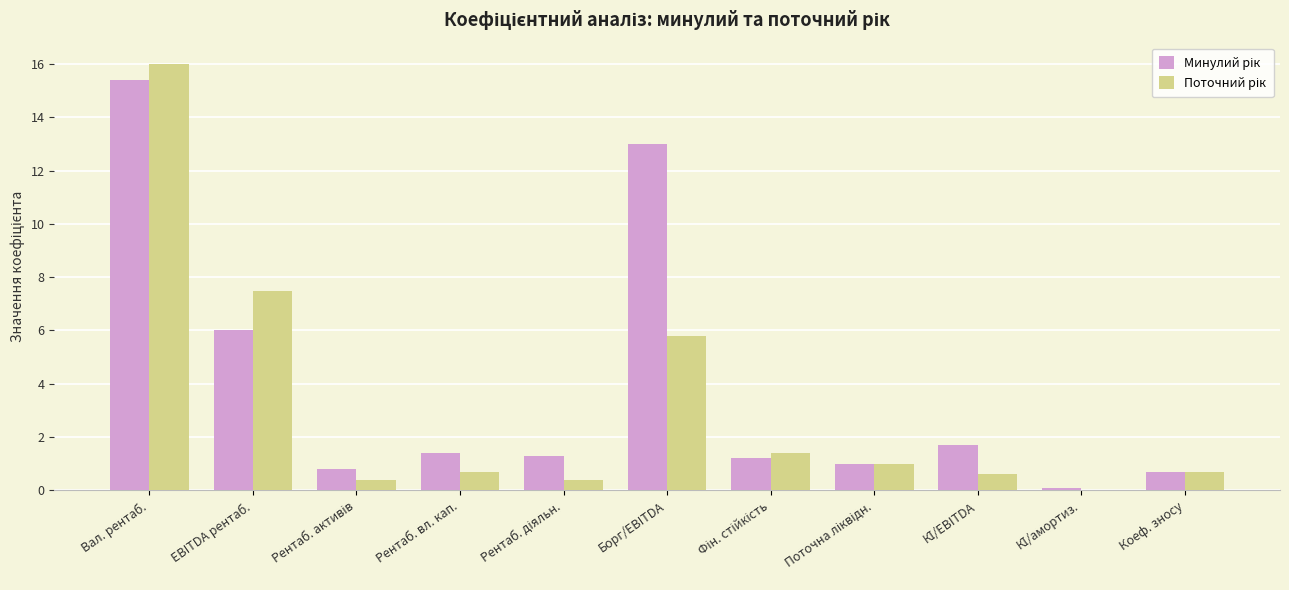

What is the greatest value displayed?

16.0